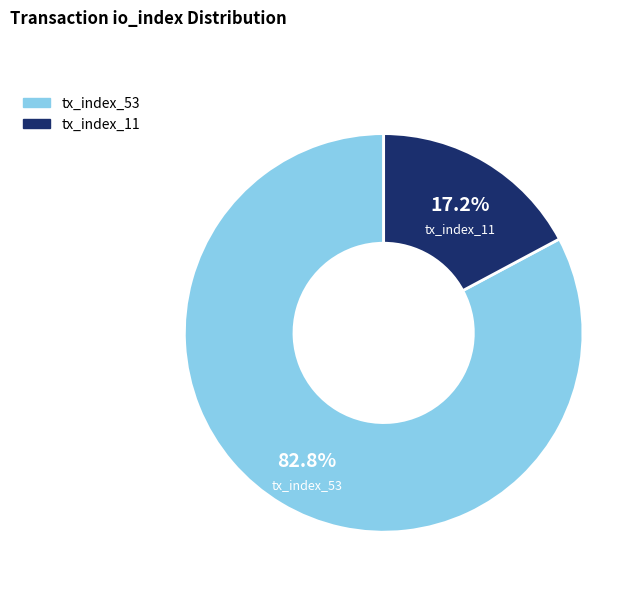

Which category accounts for the majority?

tx_index_53